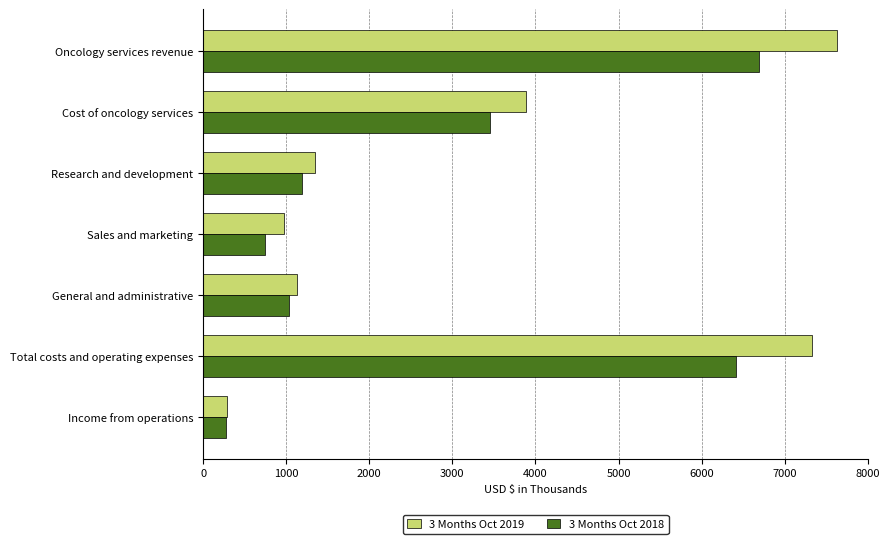

The value of 3 Months Oct 2018 at Research and development is 1193. True or false?

True